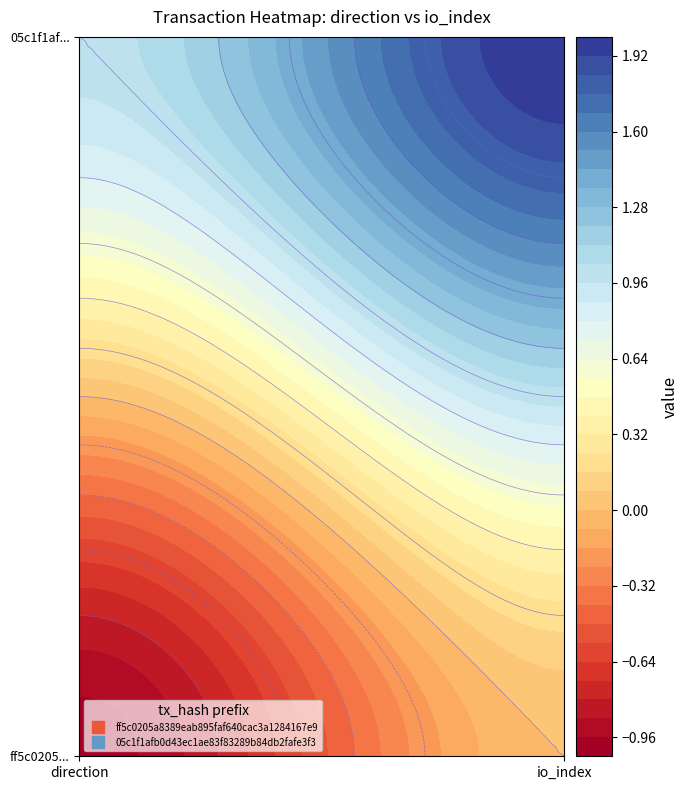

Between 1 and 0, which is larger?

1